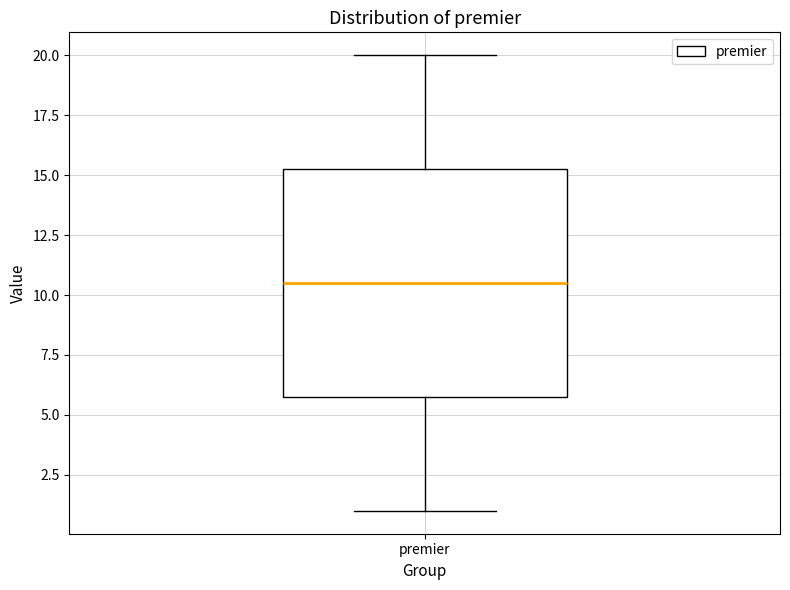

Transcribe this box plot: give where the median line is, the range the box spans, and where the two whiskers end, as read against the y-axis. The values are not printed on the chart, so give them approximately, as read against the axis.

median 10.5, box 6.0 to 15.5, whiskers 1.0 to 20.0